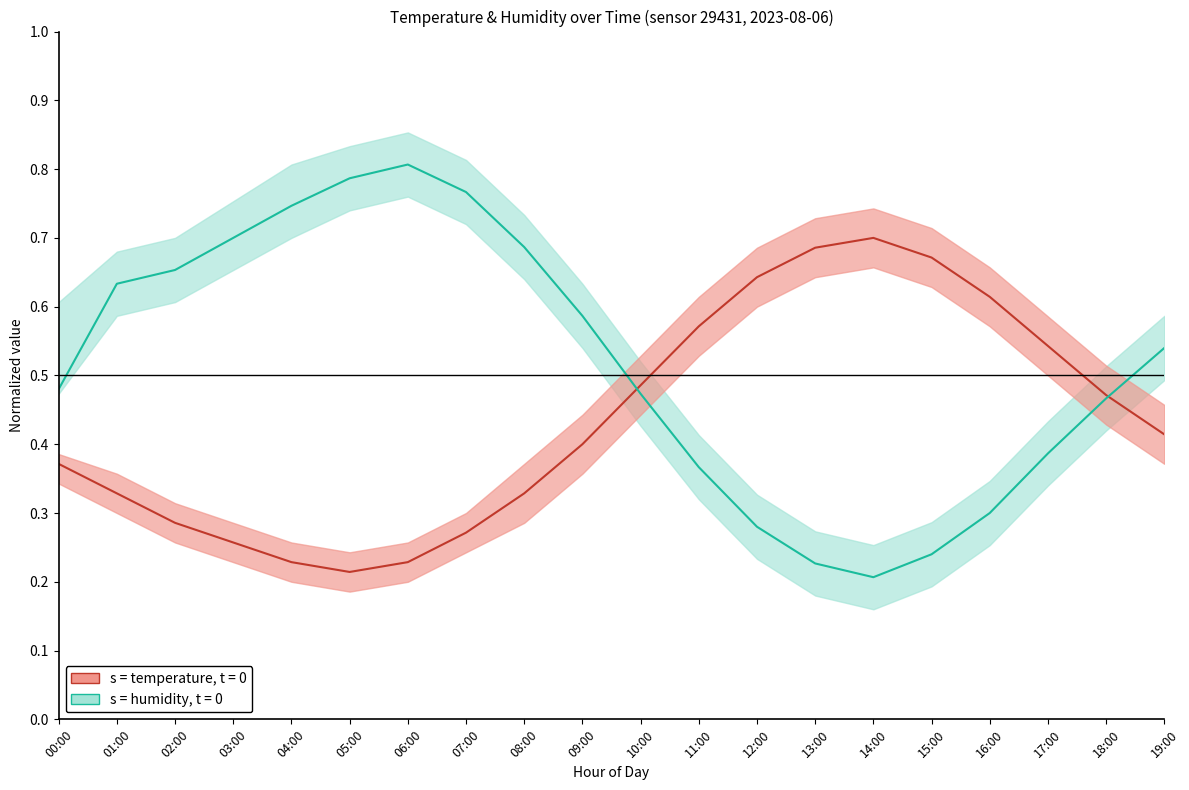

Where is the first local minimum for temperature (normalized)?

05:00